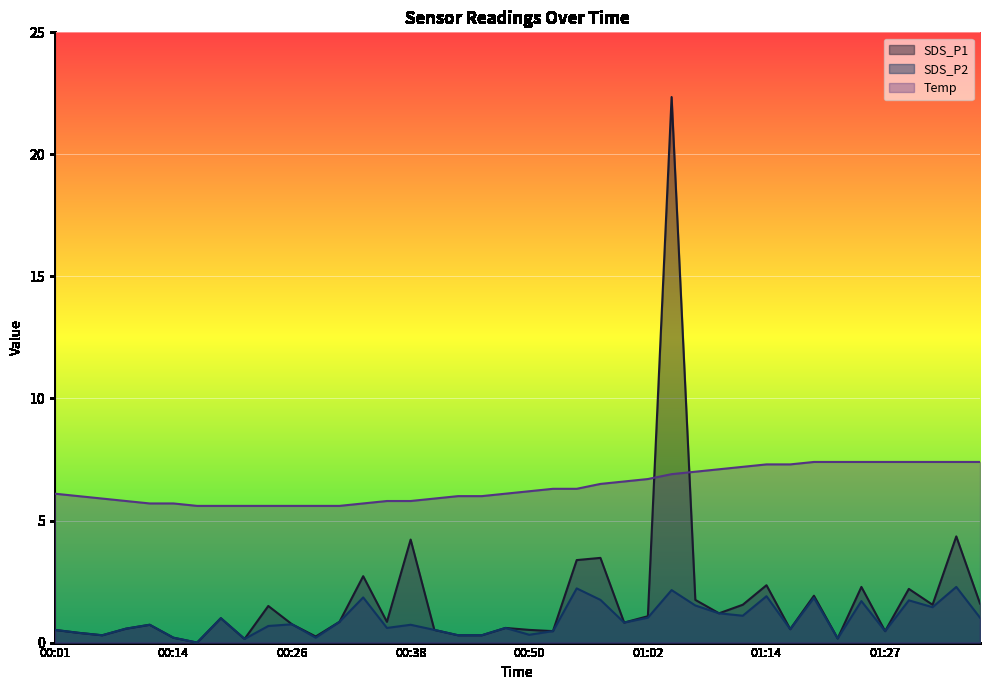

Which series has the largest total across all categories?

Temp_line